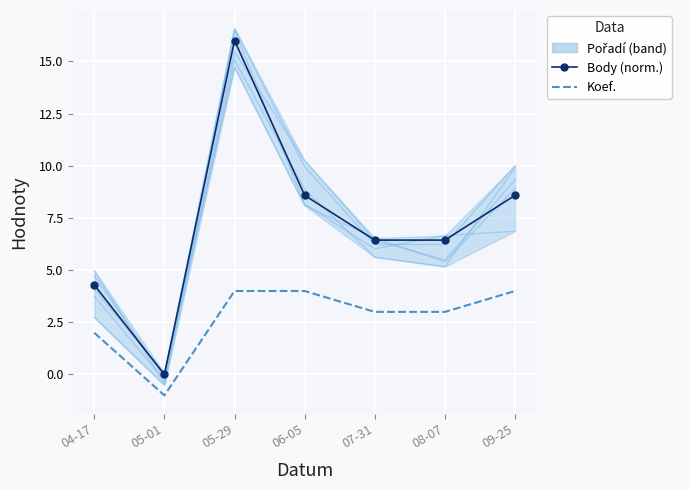

What is the sum of all Body (norm.) values?

50.3